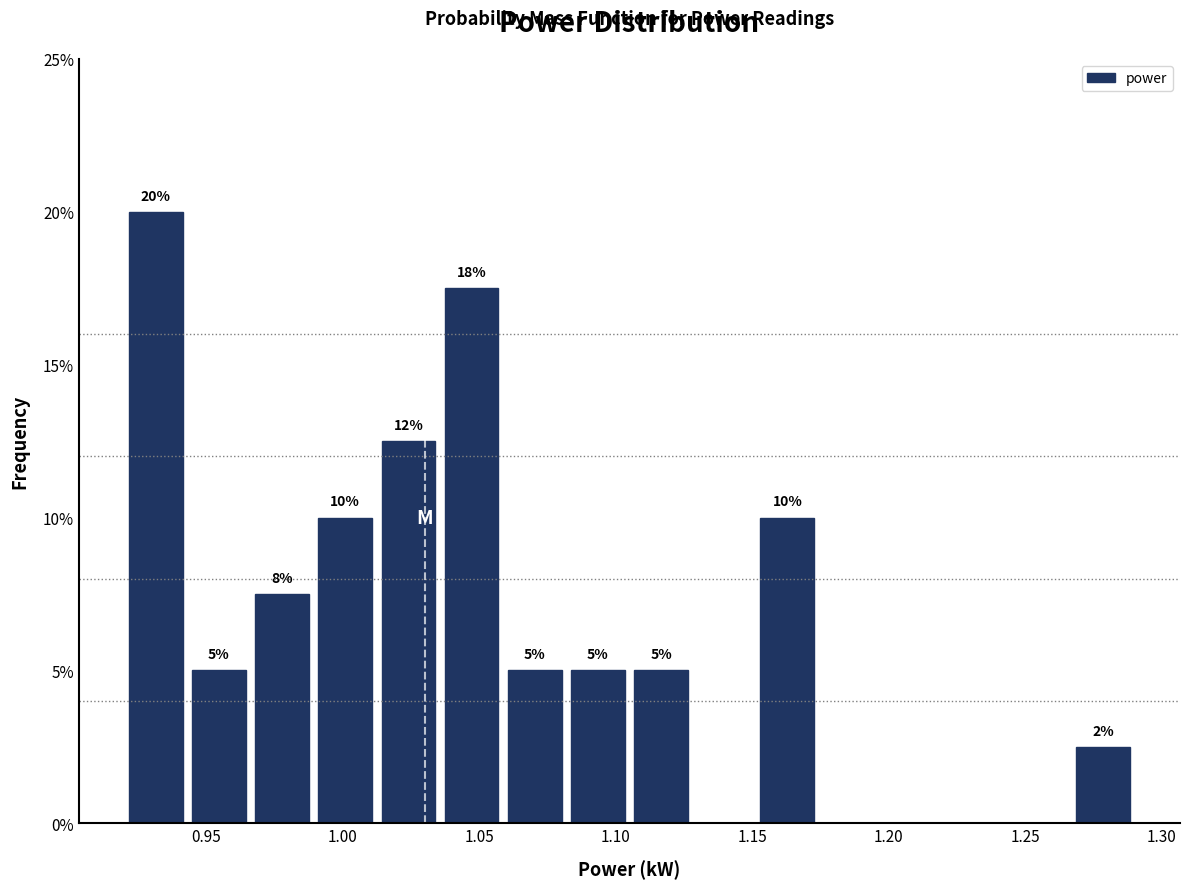

Over which range of the x-axis is the bar tallest?

0.920 to 0.945